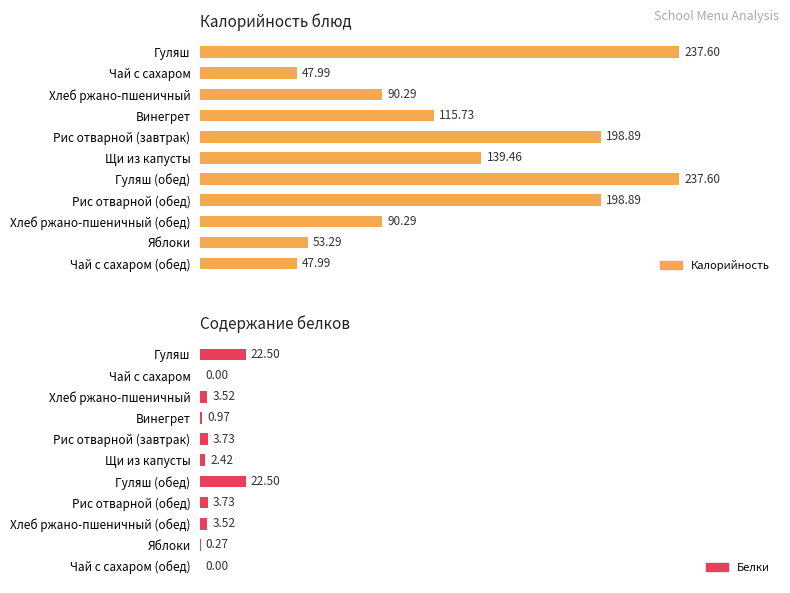

What is the value of the Белки bar at the 1st from the left?

22.5